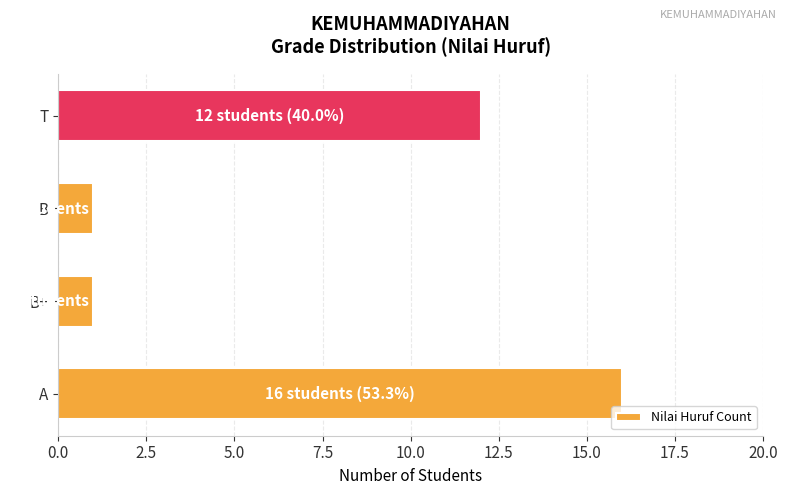

Is it true that the value at B is 0?

False